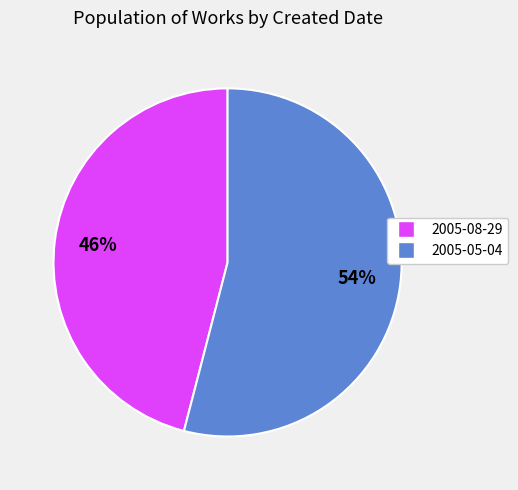

To the nearest percent, what percentage of the pie is 2005-08-29?

46%